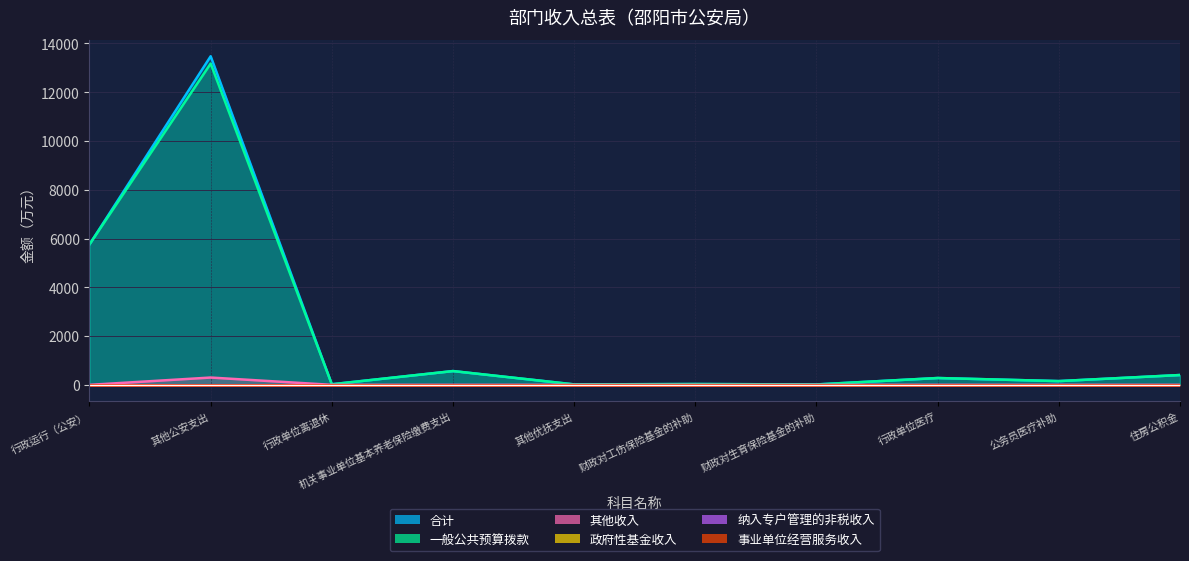

Reading left to right, transcribe all the data shown in this chart.

合计: 行政运行（公安）=5760.2	其他公安支出=13475.0	行政单位离退休=24.1	机关事业单位基本养老保险缴费支出=565.6	其他优抚支出=18.7	财政对工伤保险基金的补助=33.6	财政对生育保险基金的补助=16.8	行政单位医疗=280.5	公务员医疗补助=154.0	住房公积金=403.1
一般公共预算拨款: 行政运行（公安）=5760.2	其他公安支出=13175.0	行政单位离退休=24.1	机关事业单位基本养老保险缴费支出=565.6	其他优抚支出=18.7	财政对工伤保险基金的补助=33.6	财政对生育保险基金的补助=16.8	行政单位医疗=280.5	公务员医疗补助=154.0	住房公积金=403.1
其他收入: 行政运行（公安）=0.0	其他公安支出=300.0	行政单位离退休=0.0	机关事业单位基本养老保险缴费支出=0.0	其他优抚支出=0.0	财政对工伤保险基金的补助=0.0	财政对生育保险基金的补助=0.0	行政单位医疗=0.0	公务员医疗补助=0.0	住房公积金=0.0